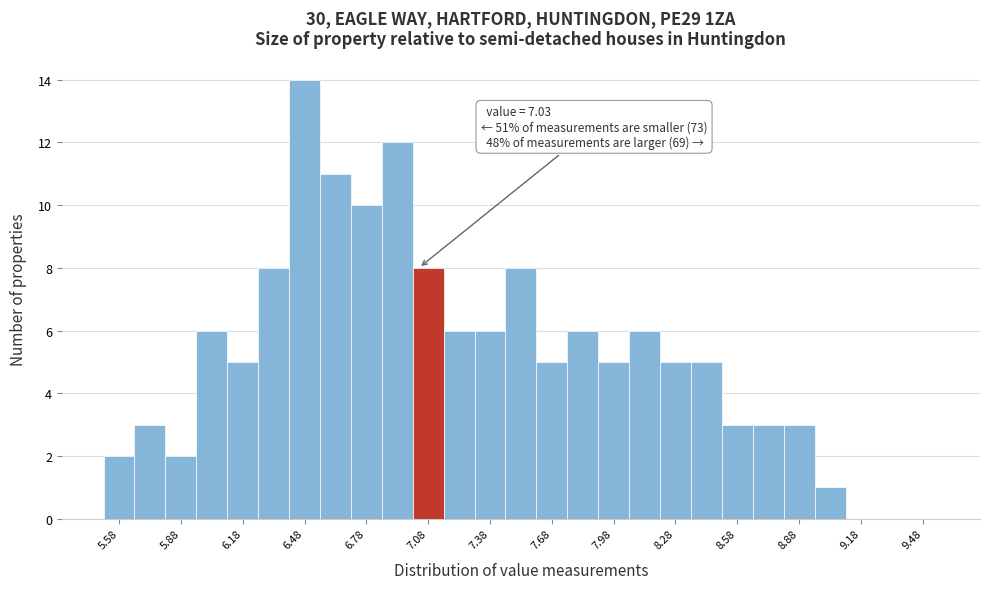

Around what value on the x-axis is the tallest bar? Give the approximate position of its centre, as read against the axis.

6.50